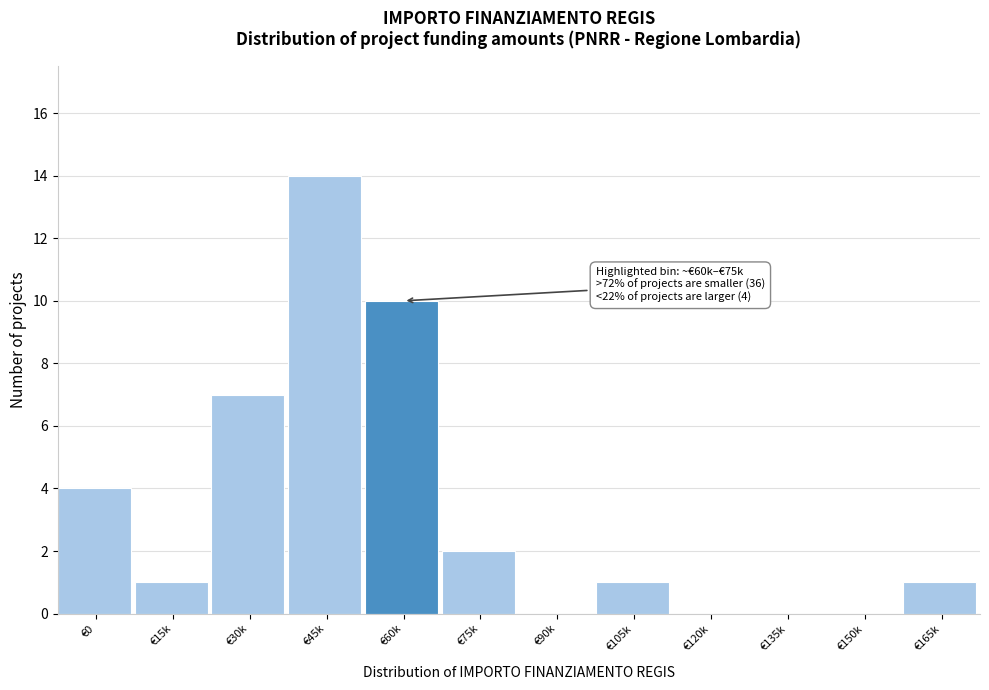

Reading left to right, list all the values displayed in this chart.

€0=4	€15k=1	€30k=7	€45k=14	€60k=10	€75k=2	€90k=0	€105k=1	€120k=0	€135k=0	€150k=0	€165k=1